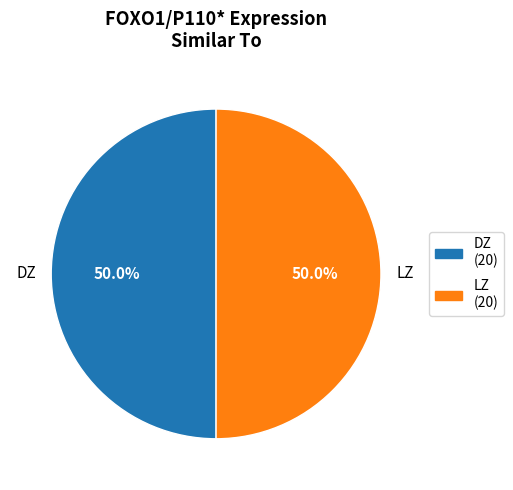

Approximately how many times larger is the value at LZ compared to DZ?

1.0